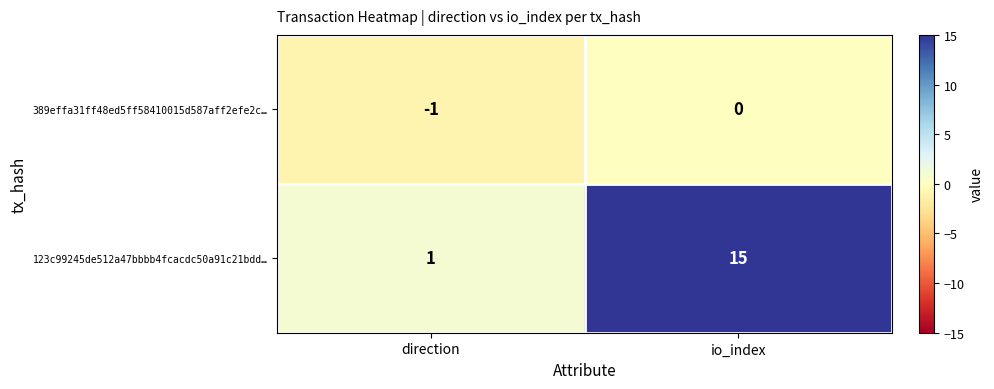

Rank the series by their maximum value, from highest to lowest.

123c99245de512a47bbbb4fcacdc50a91c21bdd…, 389effa31ff48ed5ff58410015d587aff2efe2c…